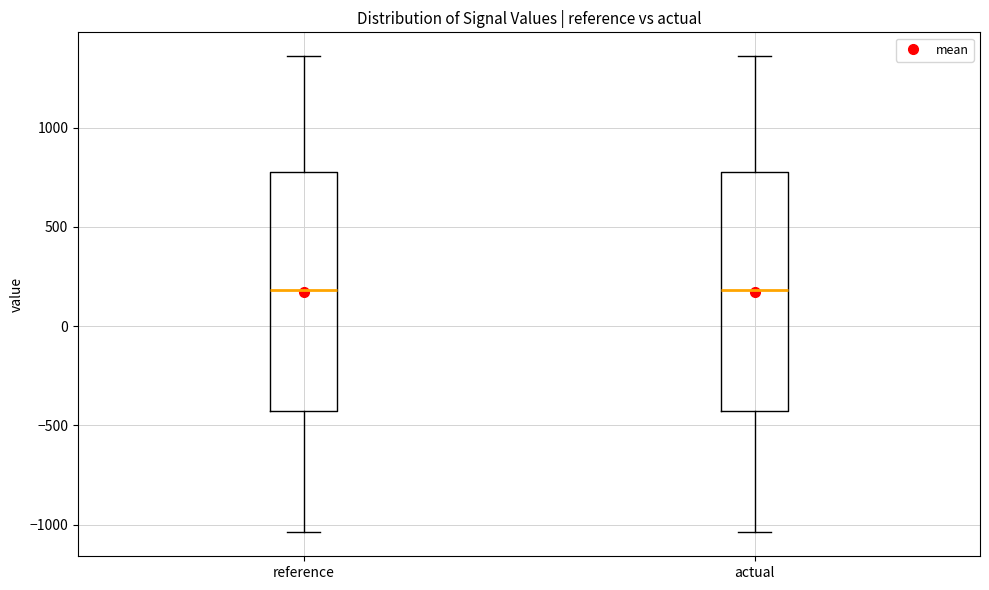

Reading left to right, read every box against the y-axis: the position of its median line, the range the box covers, and the ends of its whiskers. The values are not printed on the chart, so give them approximately, as read against the axis.

reference: median 200, box -450 to 800, whiskers -1050 to 1350
actual: median 200, box -450 to 800, whiskers -1050 to 1350